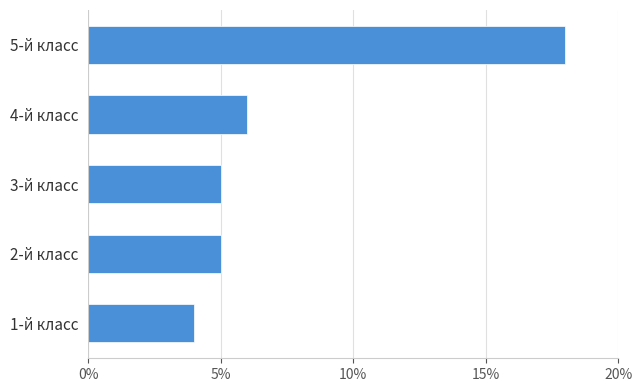

True or false: the data shows 2 at 2-й класс.

False